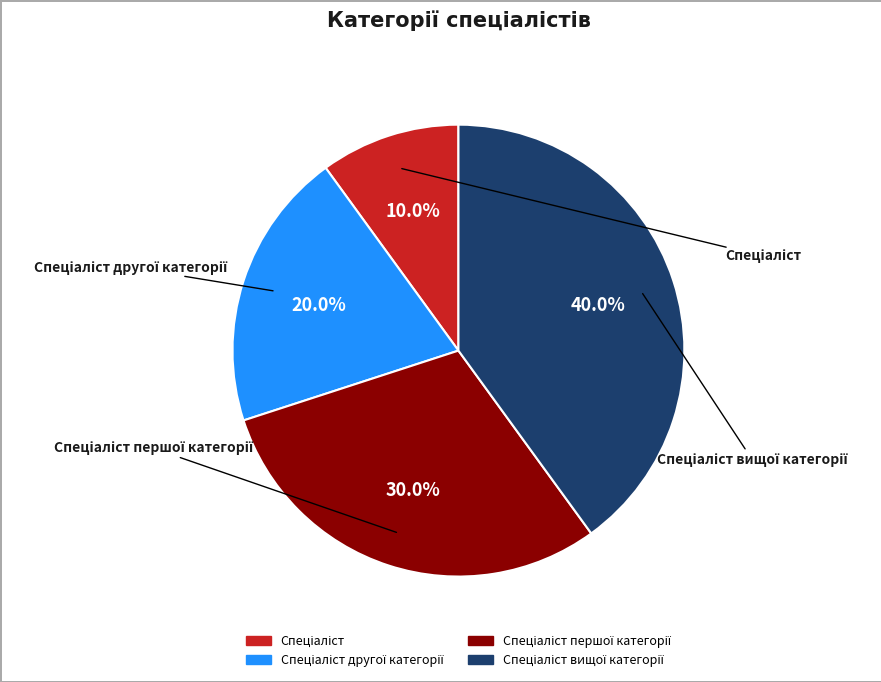

How many segments does this pie chart have?

4